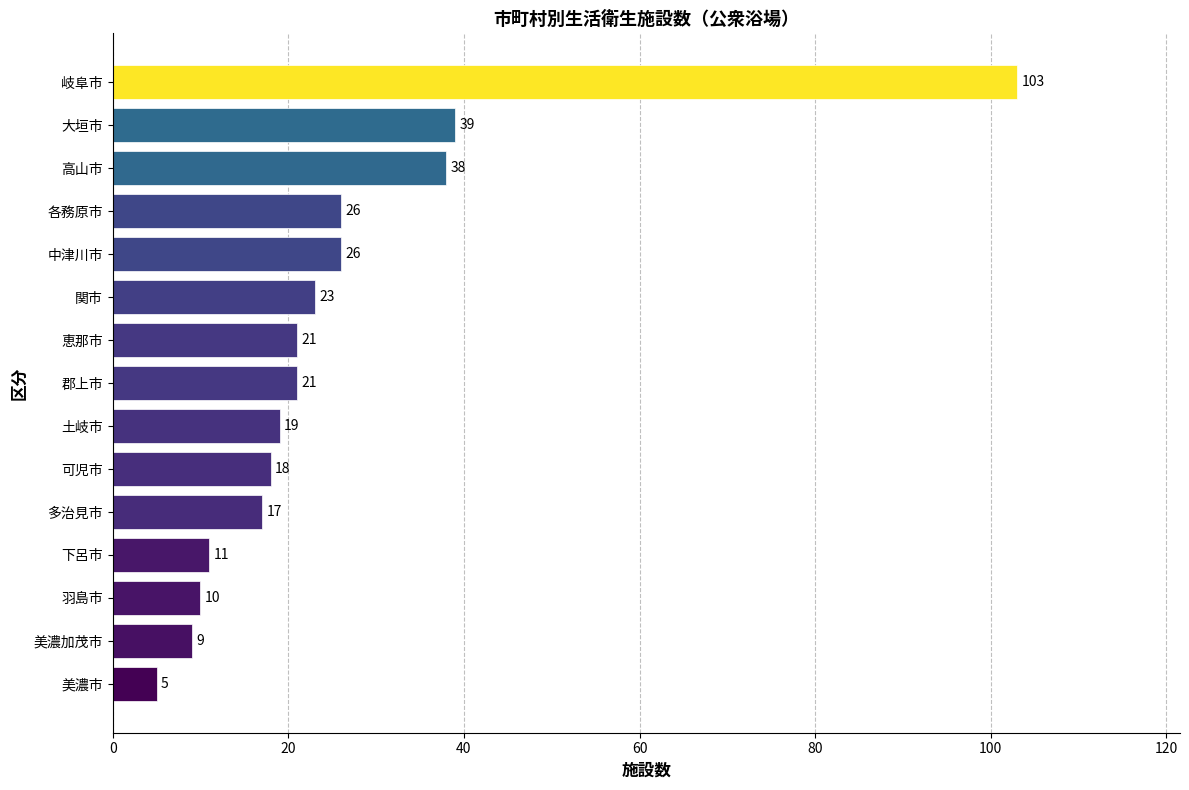

What is the difference between the maximum and minimum values?

98